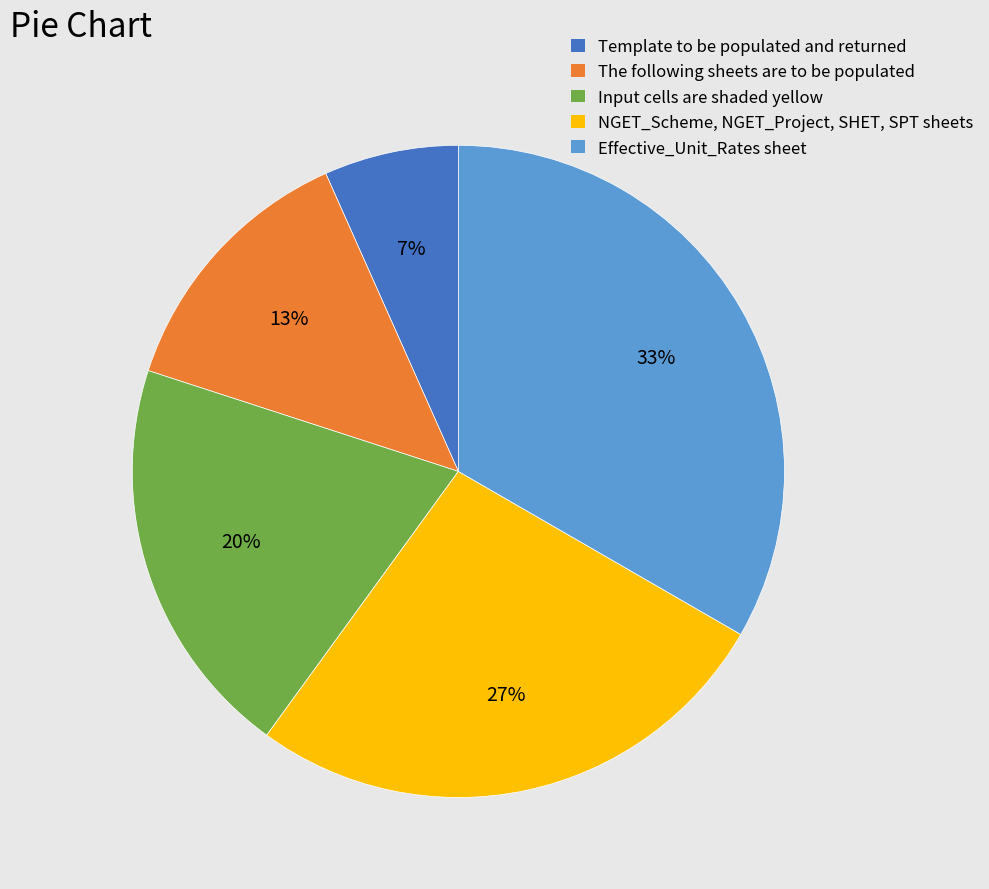

What percentage is the NGET_Scheme, NGET_Project, SHET, SPT sheets slice, to the nearest percent?

27%